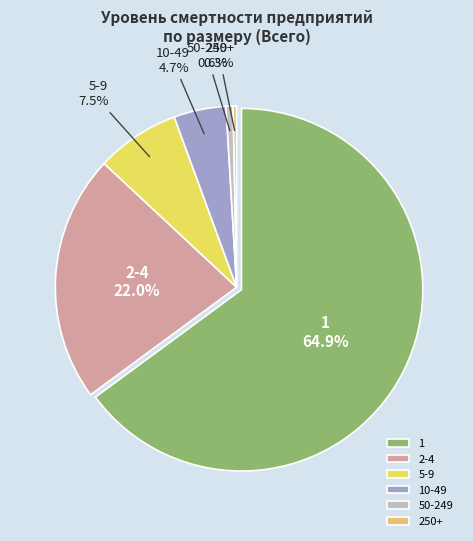

Which has a higher value, 2-4 or 10-49?

2-4